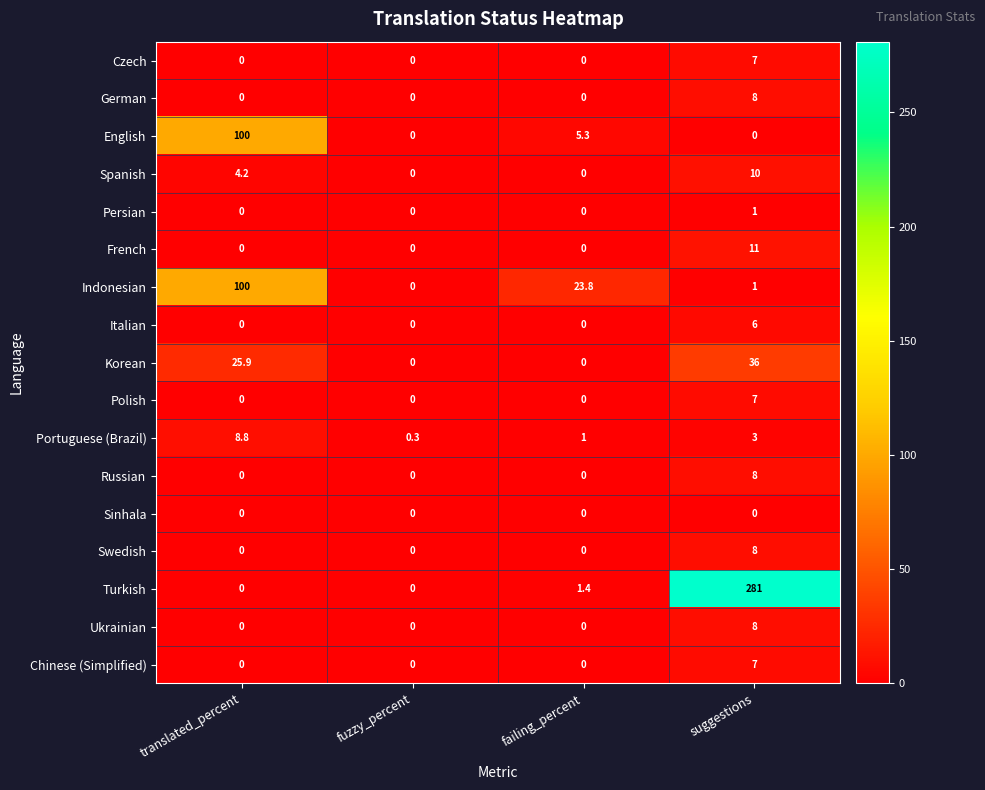

Between translated_percent and failing_percent, which series saw the biggest shift?

English